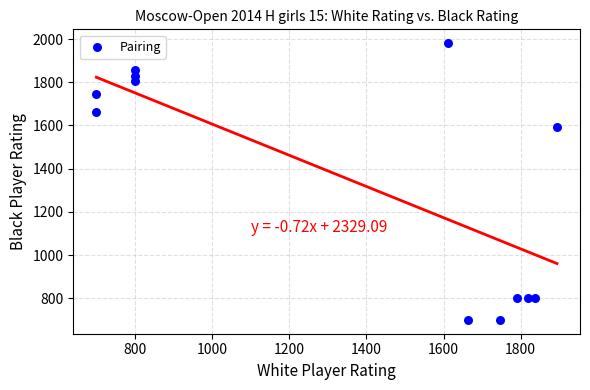

What Y value in the scatter plot is closest to 1340?

1595